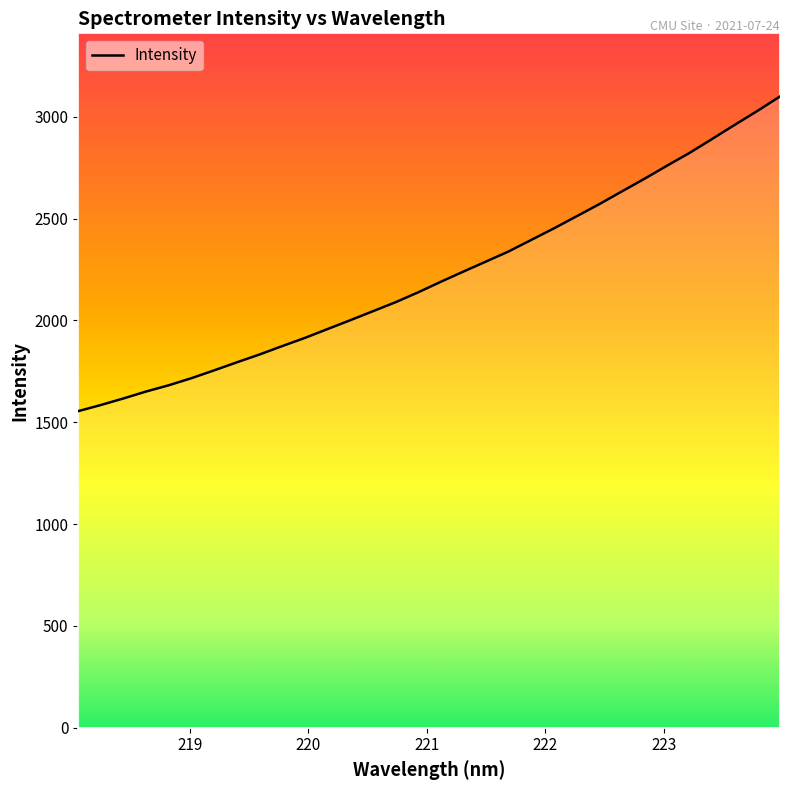

What is the sum of all values?

71074.4